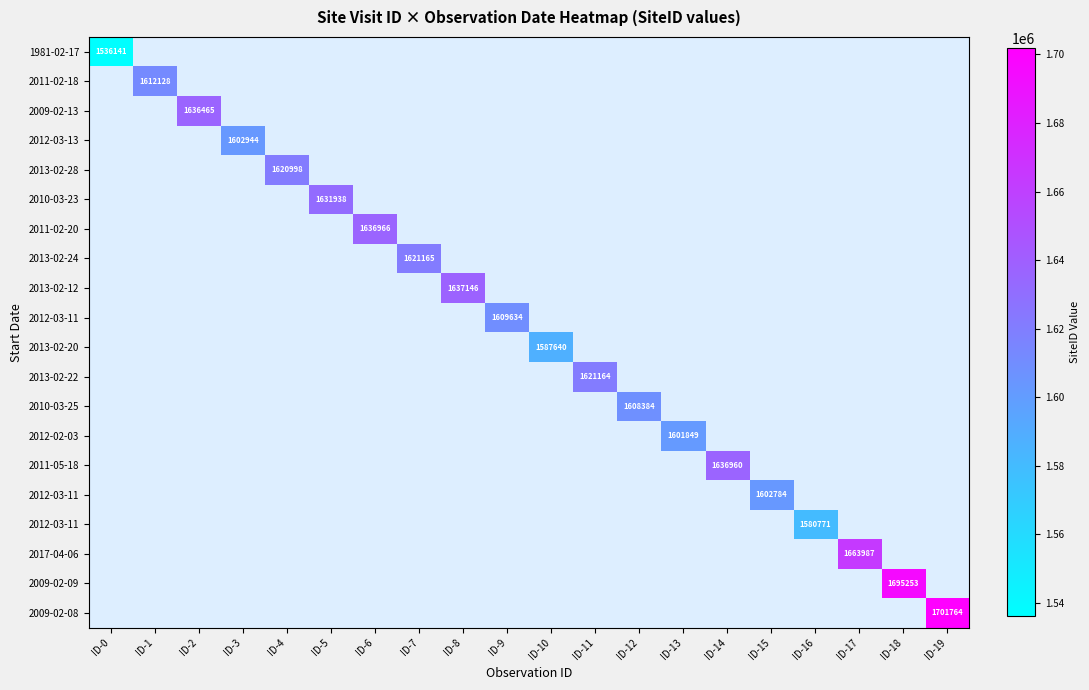

How many data points does each series have?

20